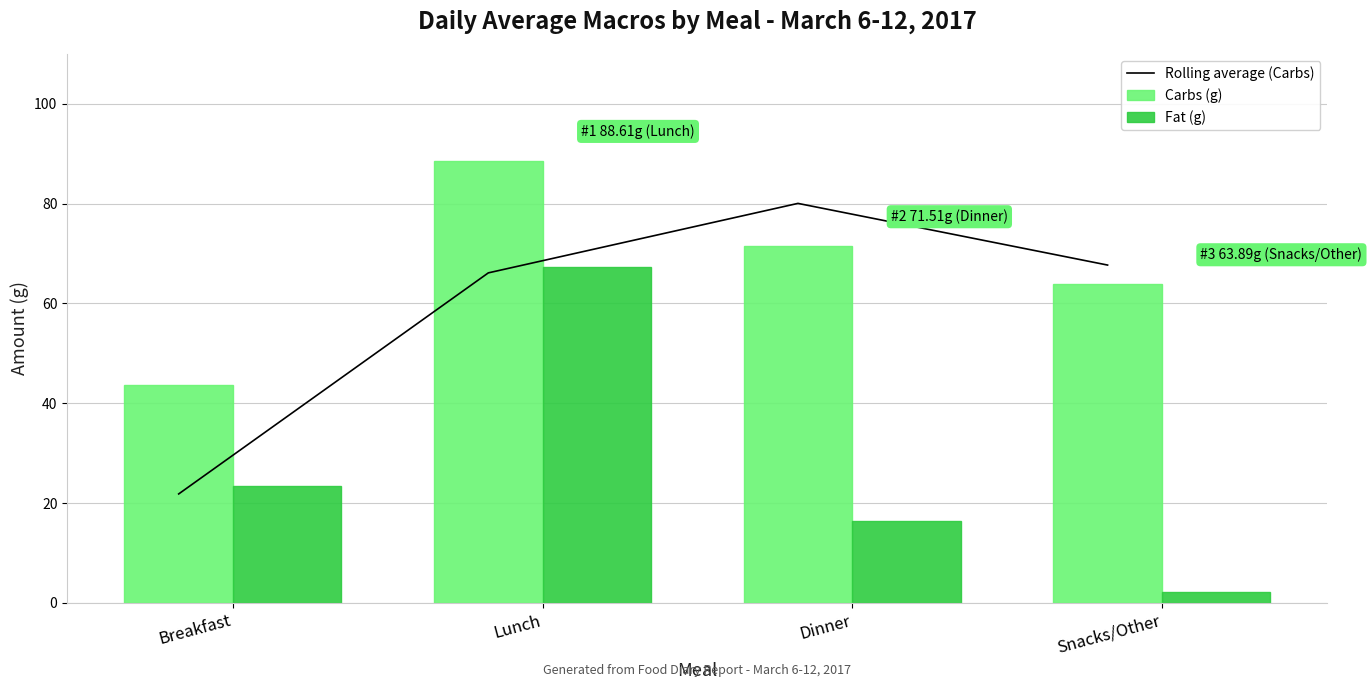

True or false: Rolling average (Carbs) has a value of 36.4 at Breakfast.

False